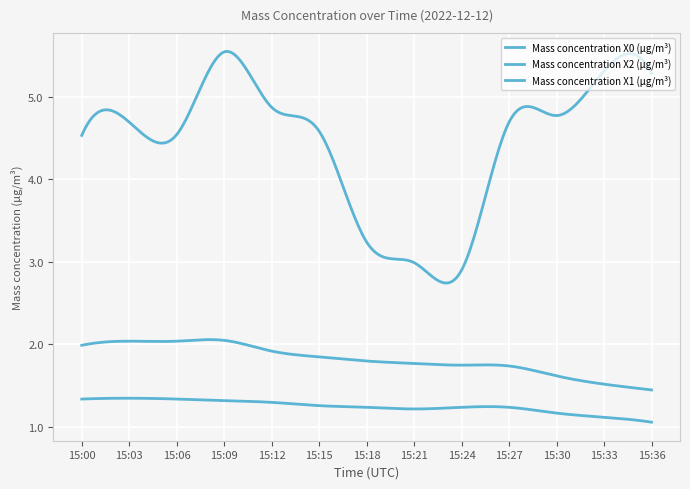

In Mass concentration X2 (μg/m³), how many points are higher than both neighbors (excluding endpoints)?

1